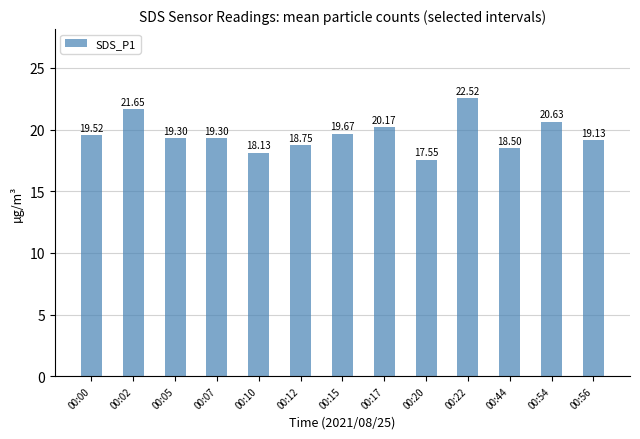

What is the difference between the maximum and minimum values?

5.0